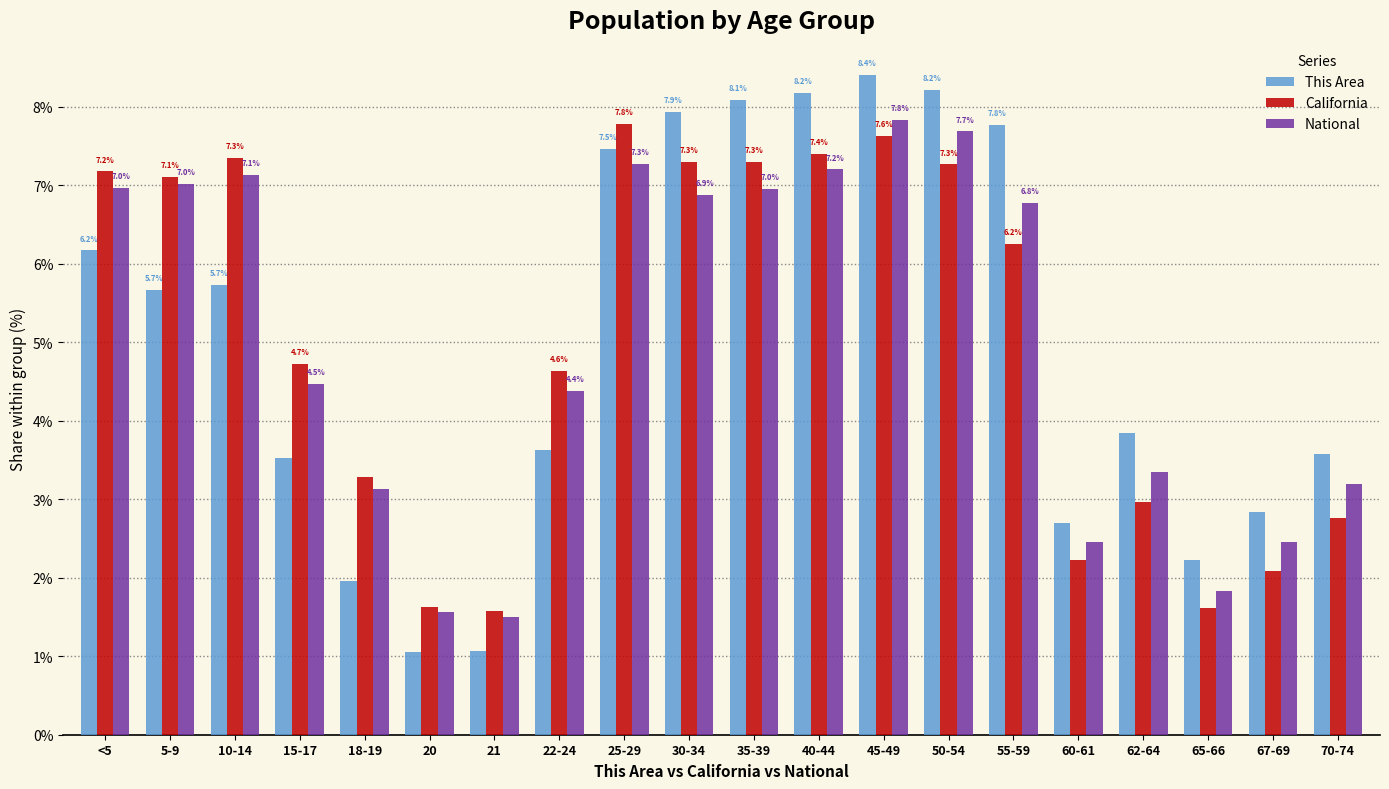

How many groups of bars are there?

20